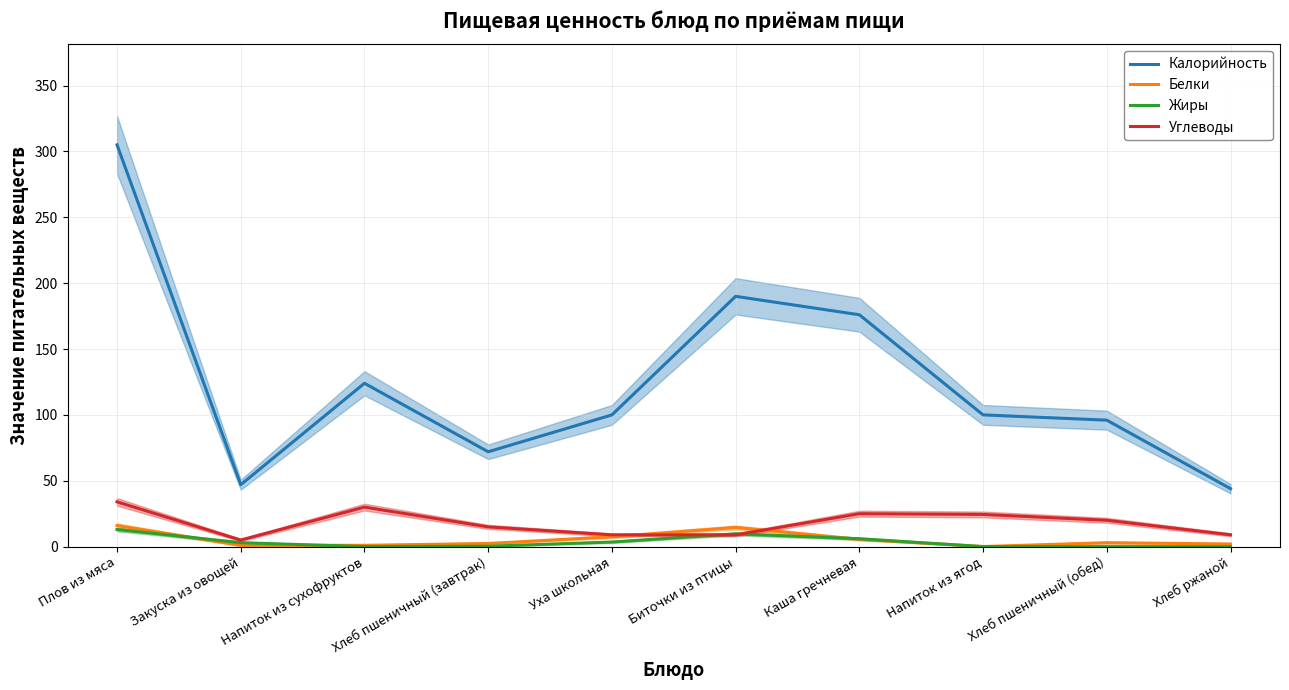

How many intersections are there between Жиры and Углеводы?

2